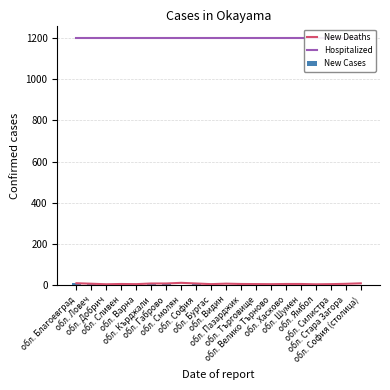

Which series changed the most between обл. Сливен and обл. Хасково?

New Deaths